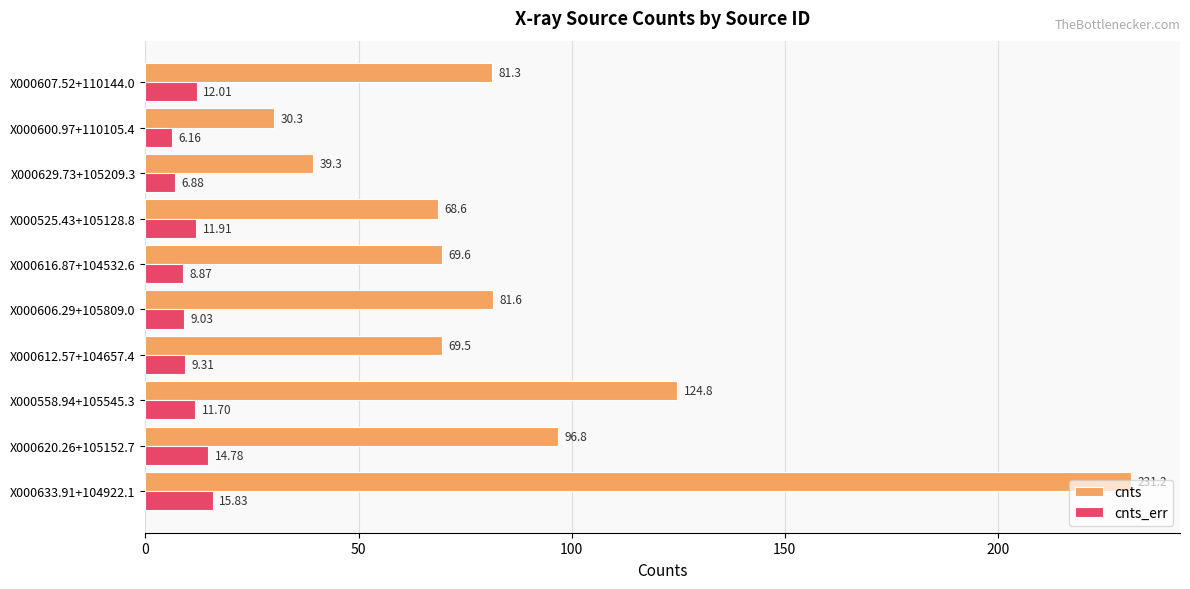

How many values in the cnts series are below 81?

5